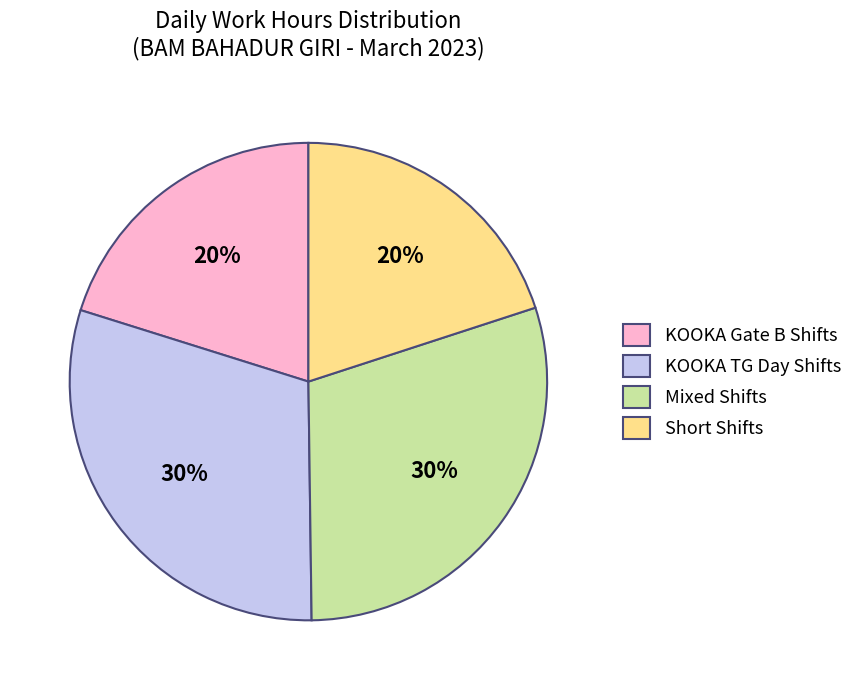

Is there a majority slice in this chart?

No